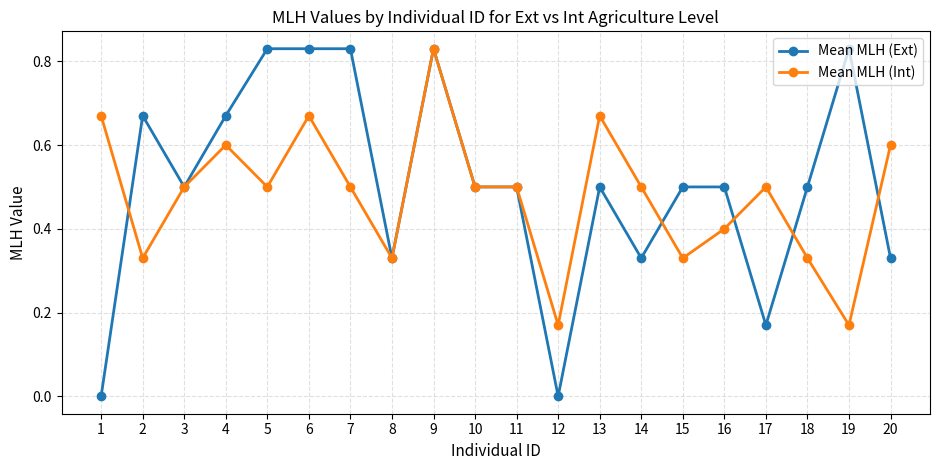

At 1, list the series in order from smallest to largest.

Mean MLH (Ext), Mean MLH (Int)